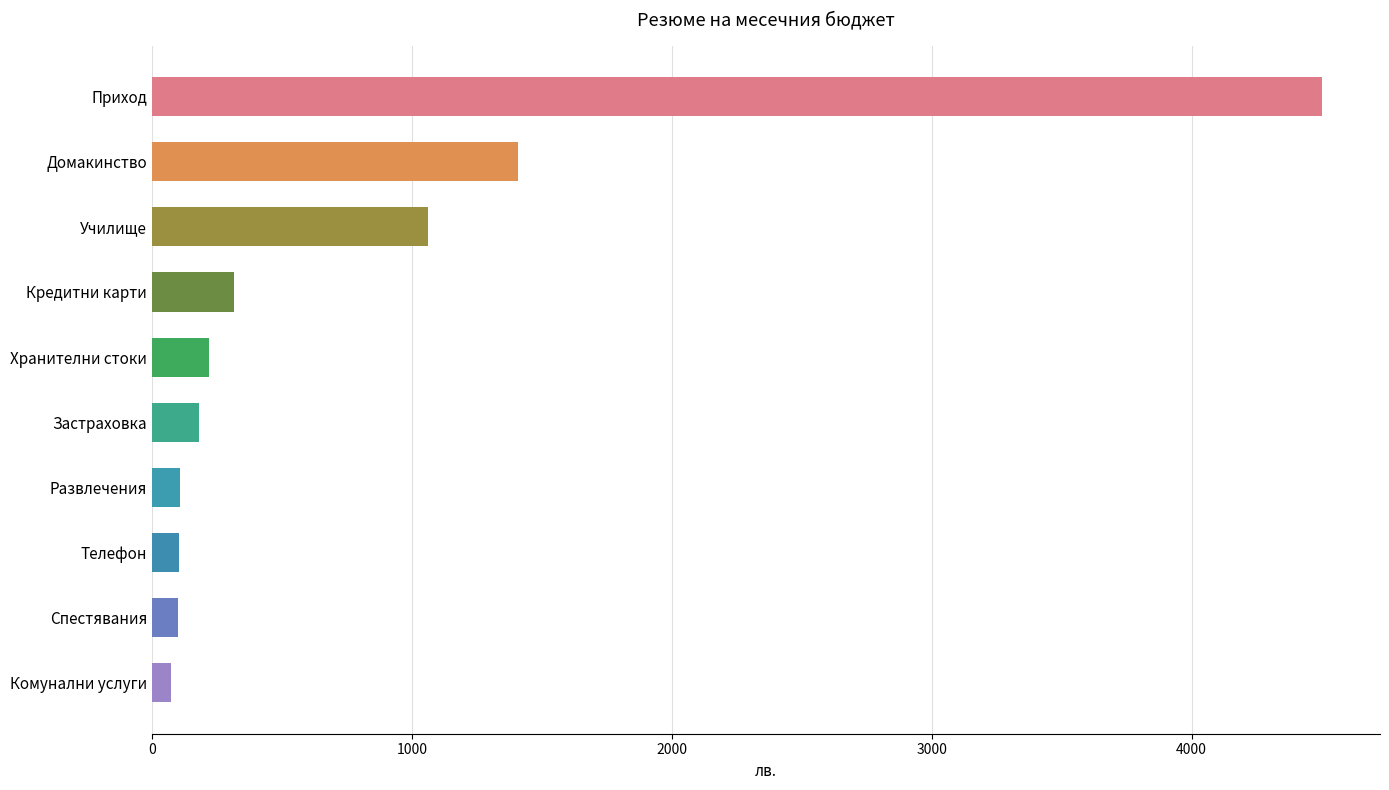

True or false: the data shows 7742 at Приход.

False